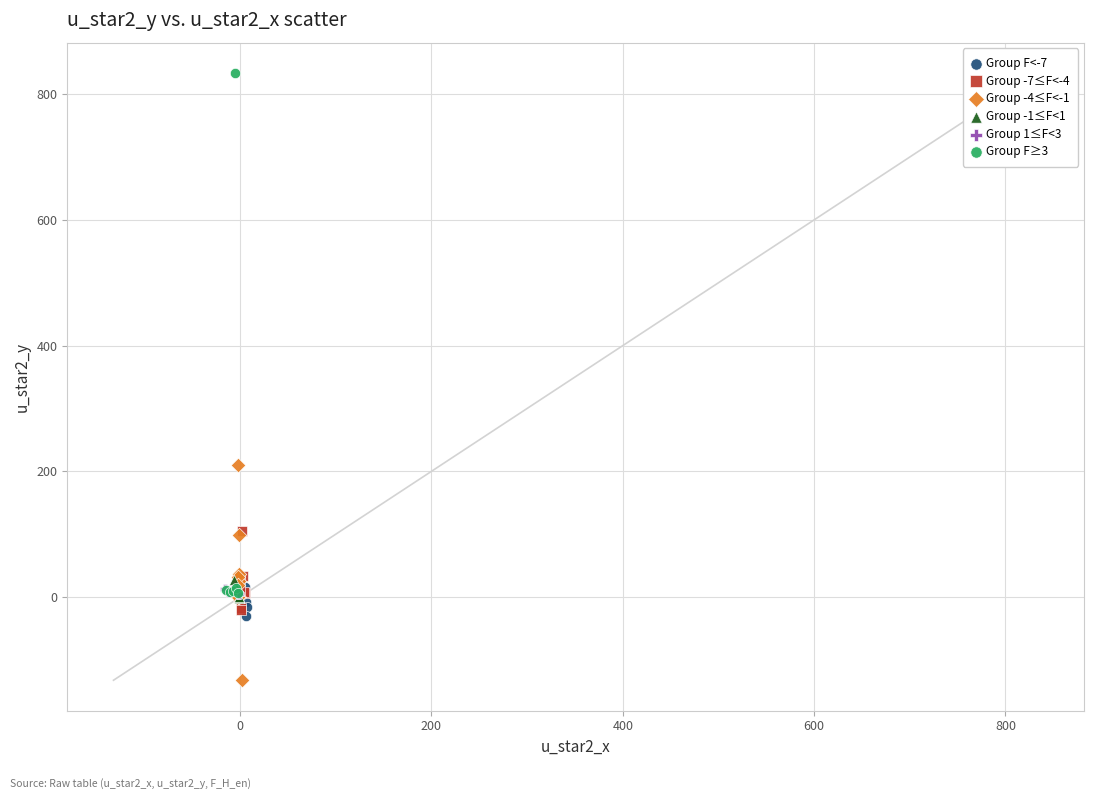

What are all the series names shown in the legend?

Group F<-7, Group -7≤F<-4, Group -4≤F<-1, Group -1≤F<1, Group 1≤F<3, Group F≥3